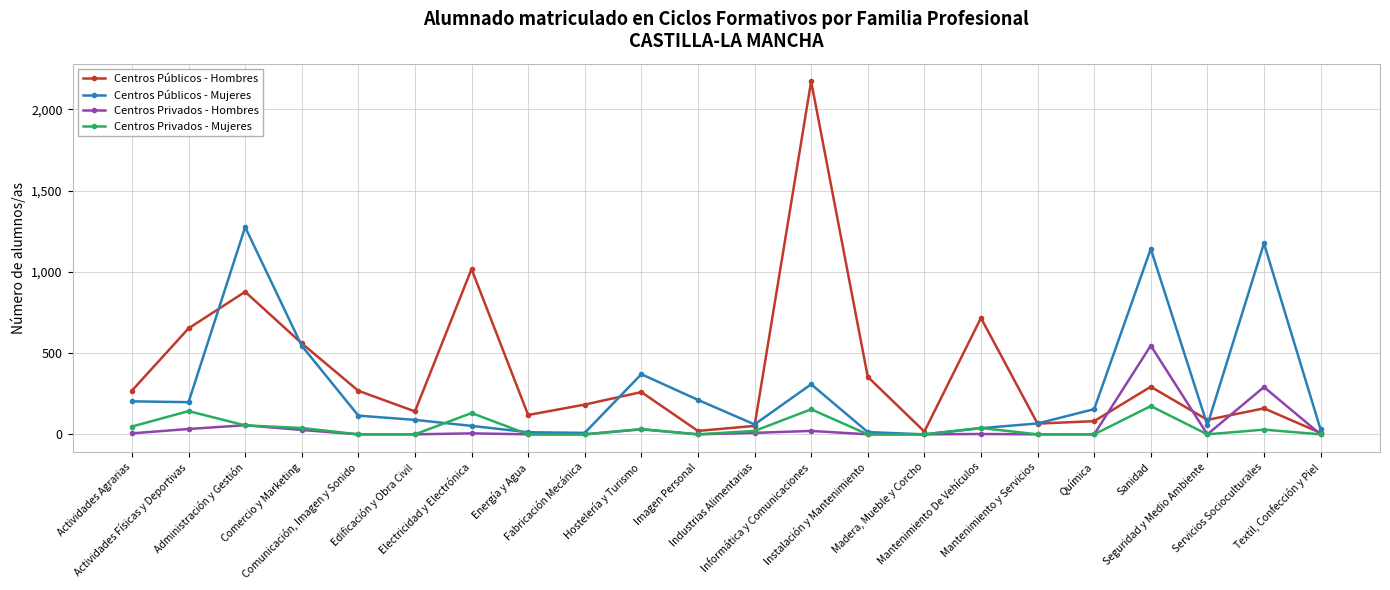

What is the greatest value displayed?

2172